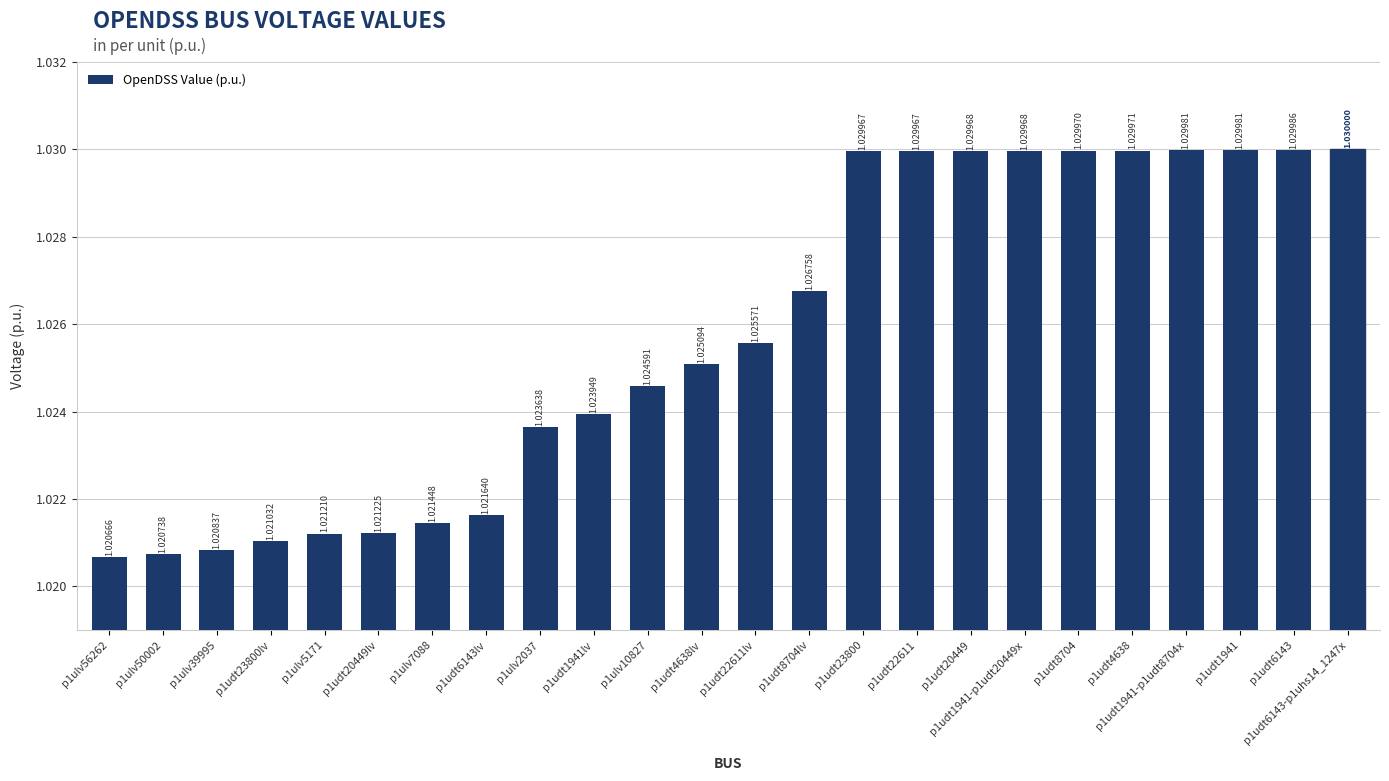

What is the sum of the values at p1udt1941-p1udt20449x and p1ulv5171?

2.1